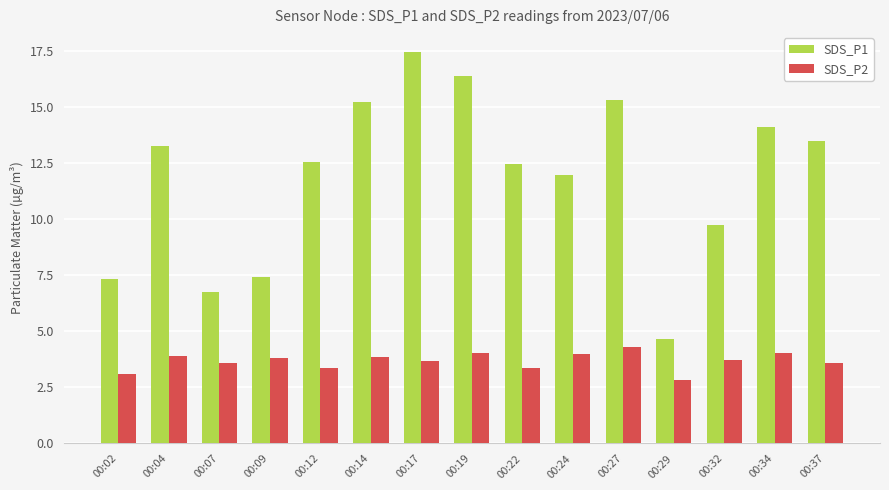

How many data points in SDS_P2 are above 3?

14